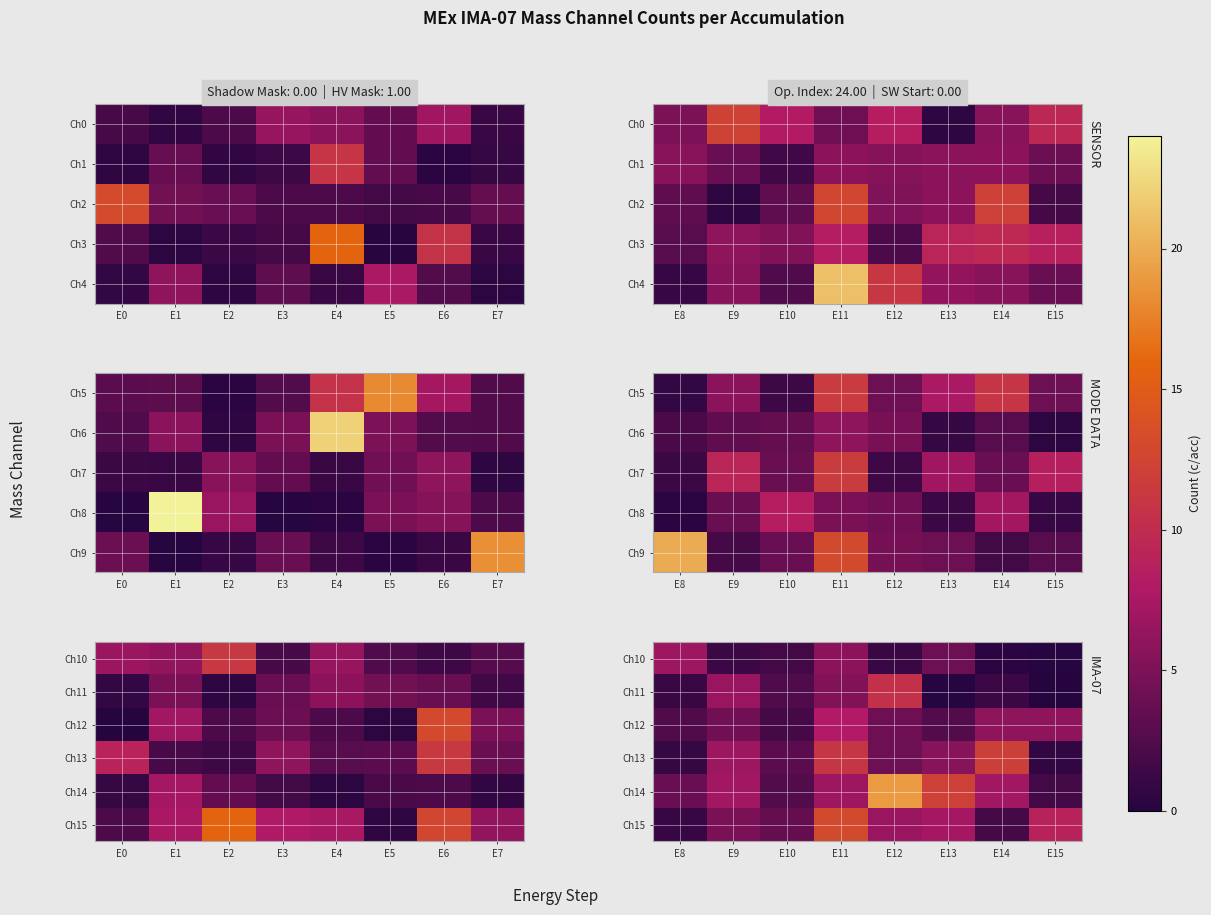

What is the spread (max minus min) of values at E2?

1.9